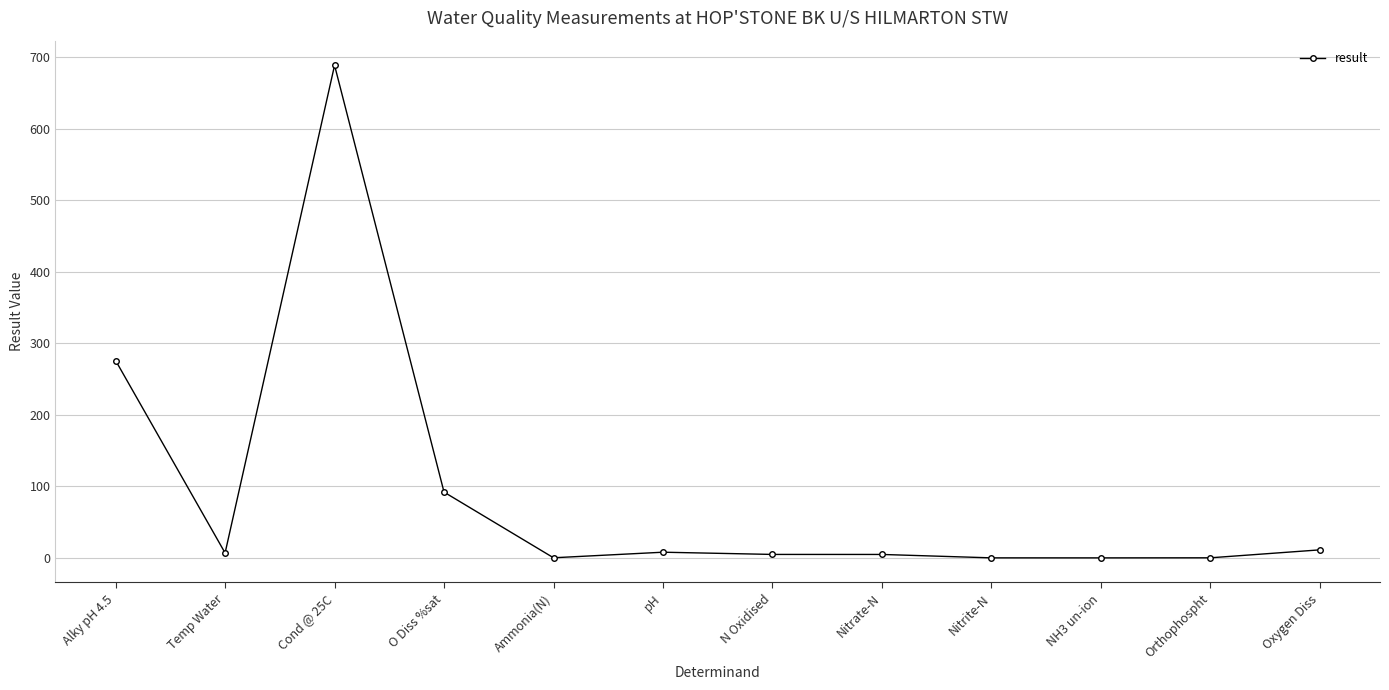

What is the difference between the second highest and second lowest values?

276.0